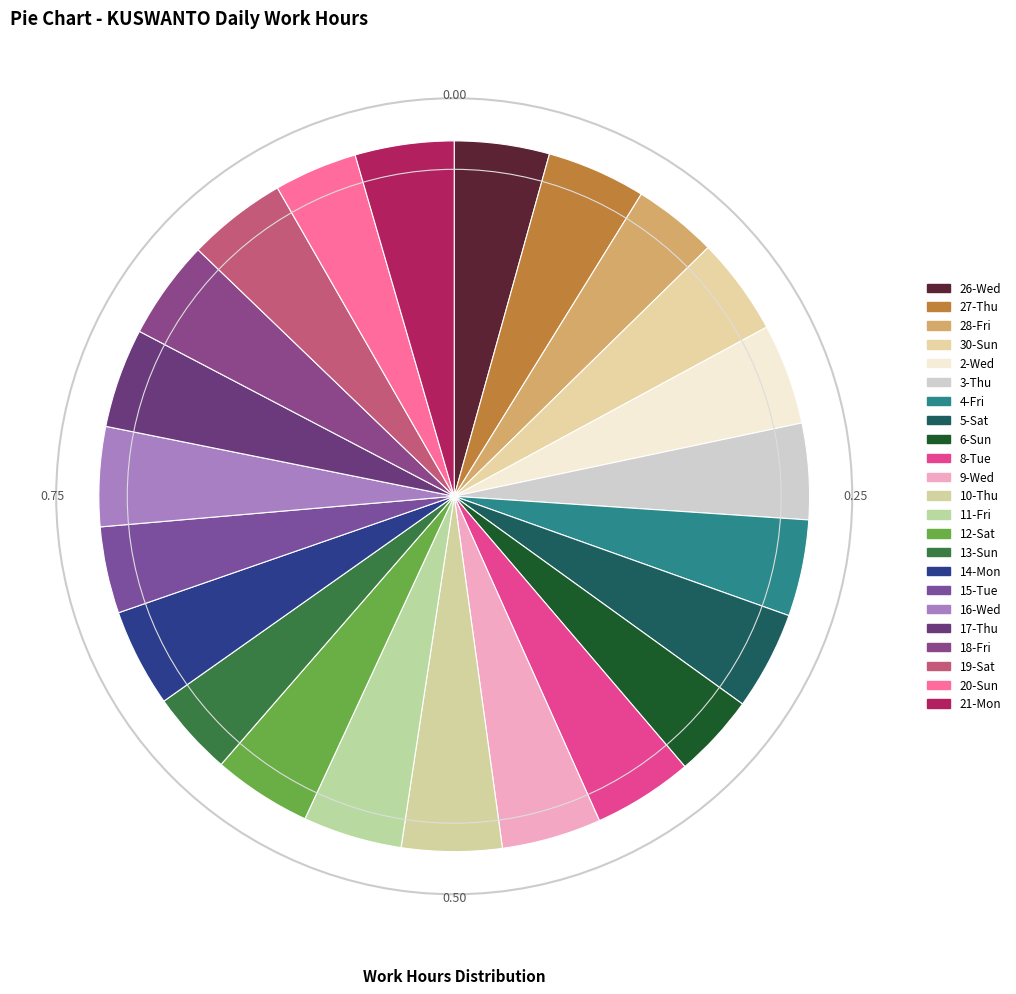

How many segments does this pie chart have?

23